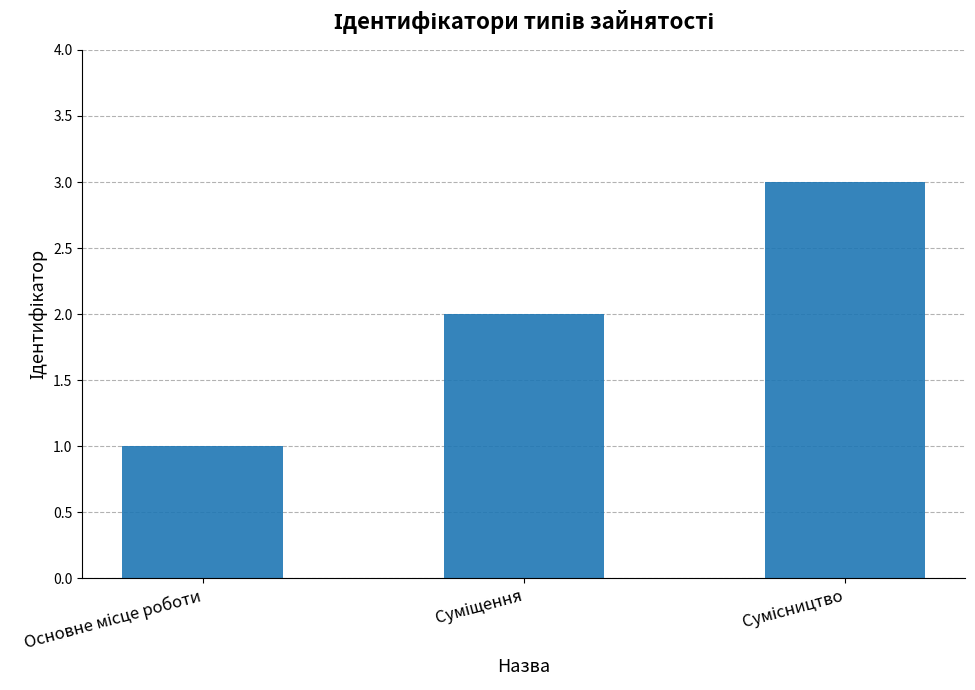

What is the sum of all values?

6